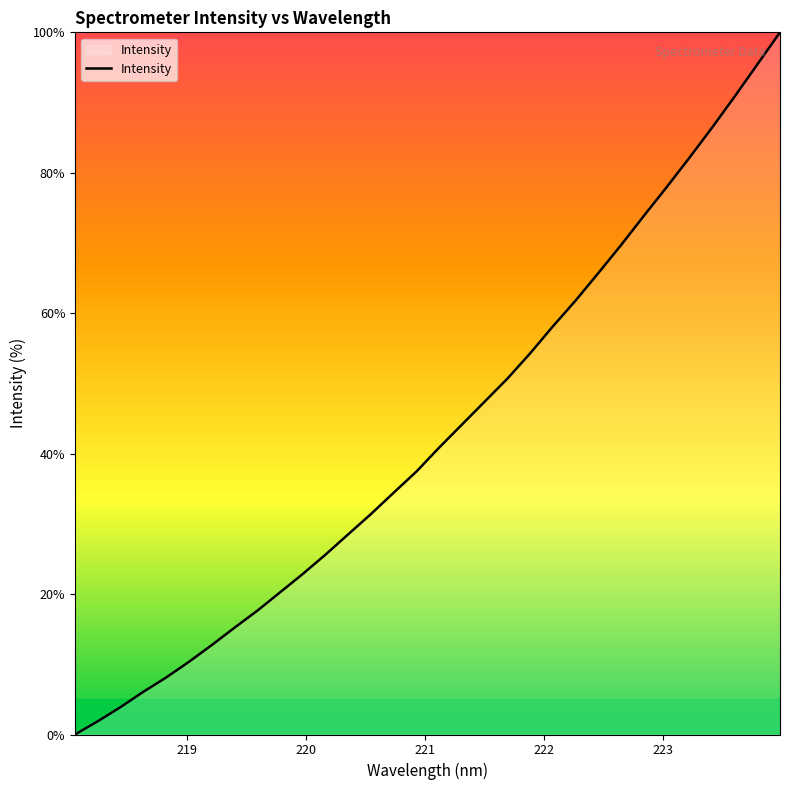

What is the greatest value displayed?

100.0